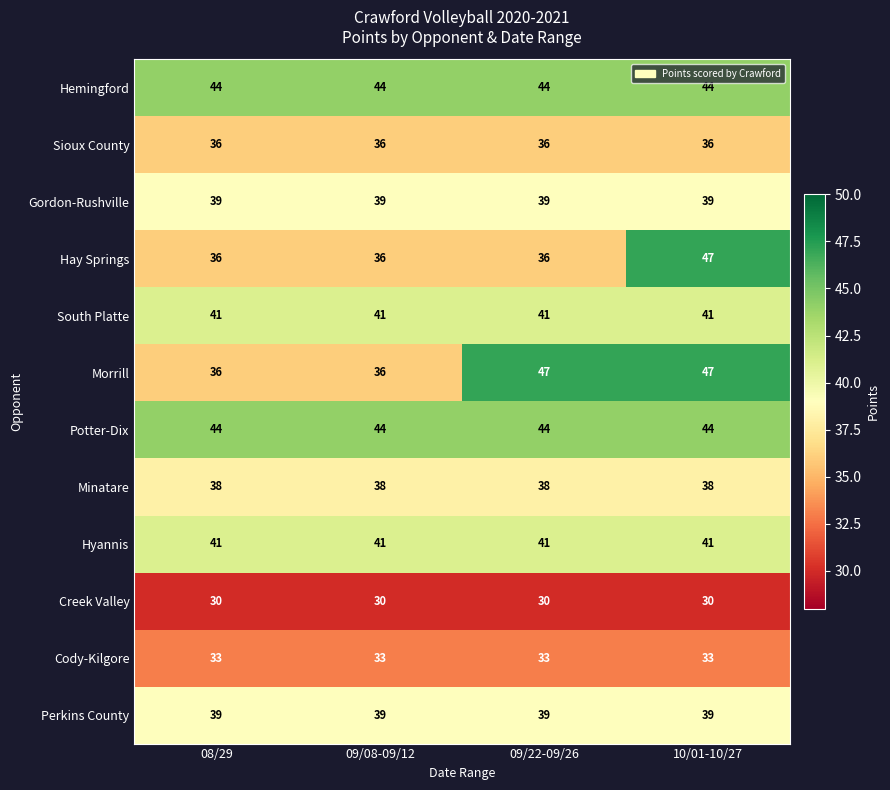

How many categories are shown in the chart?

4